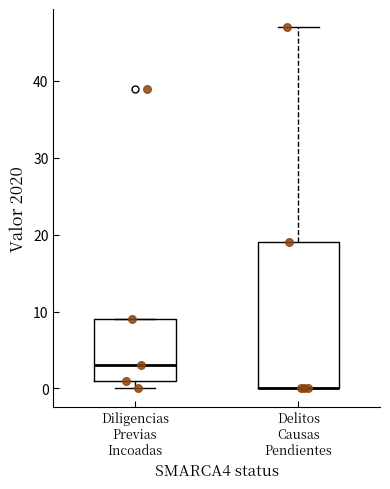

Where does the median line of the box for Diligencias Previas Incoadas sit on the y-axis? The values are not printed on the chart, so give them approximately, as read against the axis.

3